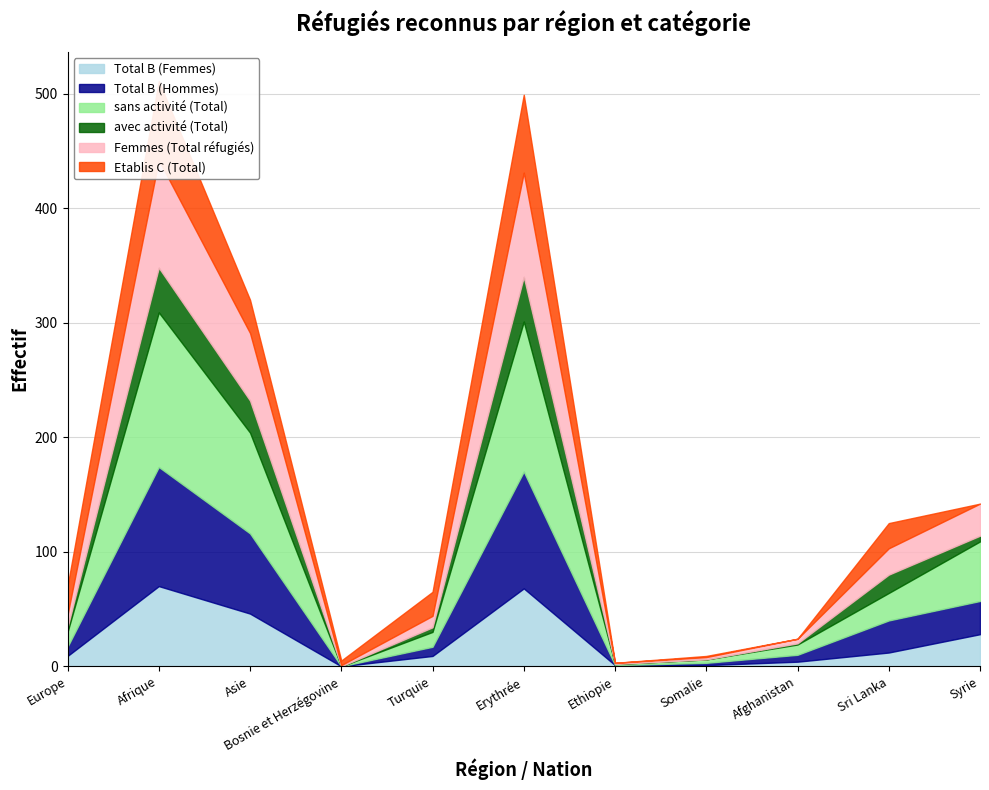

What position from the left is Turquie?

5